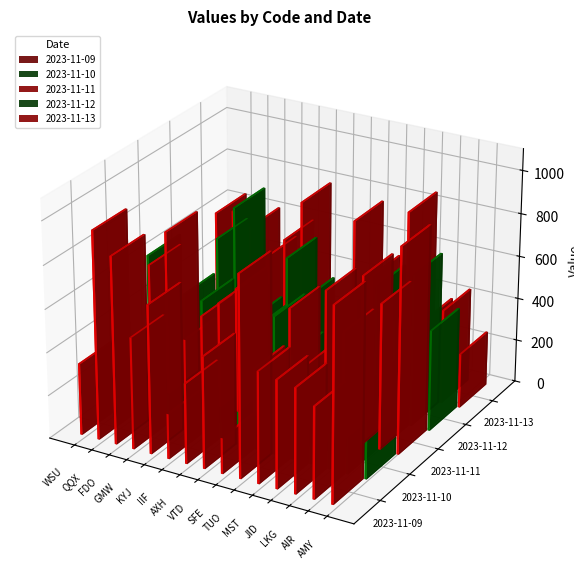

Does the chart contain any negative values?

No